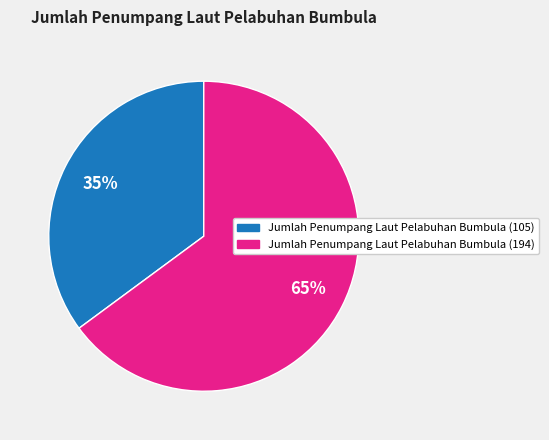

Do Jumlah Penumpang Laut Pelabuhan Bumbula (194) and Jumlah Penumpang Laut Pelabuhan Bumbula (105) together represent more than half of the pie?

Yes